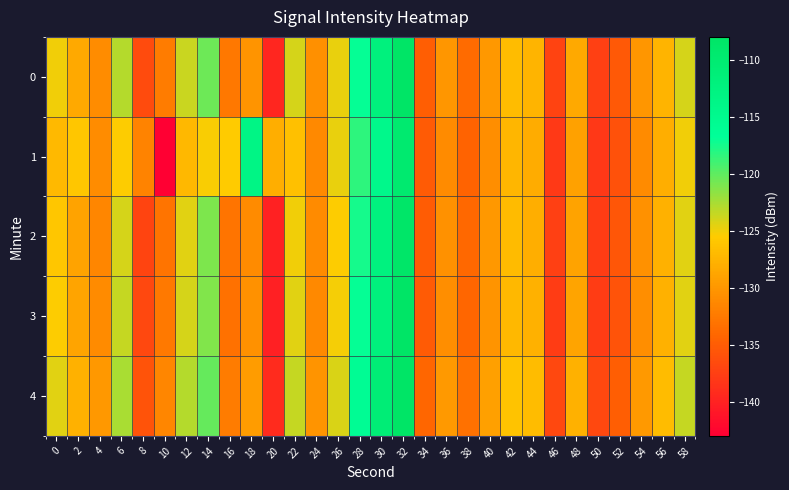

Reading left to right, list all the values displayed in this chart.

0: 0=-125.1	2=-128.5	4=-130.9	6=-123.0	8=-136.6	10=-132.2	12=-123.6	14=-120.6	16=-132.7	18=-130.2	20=-139.7	22=-124.1	24=-130.7	26=-124.8	28=-117.0	30=-112.1	32=-108.1	34=-134.9	36=-130.0	38=-133.7	40=-130.0	42=-126.8	44=-127.5	46=-137.3	48=-128.4	50=-137.4	52=-135.2	54=-130.0	56=-127.4	58=-124.1
1: 0=-127.0	2=-125.9	4=-131.0	6=-125.5	8=-131.7	10=-142.9	12=-127.2	14=-125.3	16=-125.5	18=-113.4	20=-128.0	22=-126.5	24=-131.2	26=-124.8	28=-118.3	30=-114.5	32=-109.7	34=-135.2	36=-131.0	38=-134.5	40=-130.8	42=-127.3	44=-128.1	46=-138.0	48=-129.1	50=-138.2	52=-136.0	54=-131.0	56=-128.0	58=-125.0
2: 0=-126.0	2=-129.0	4=-131.5	6=-124.0	8=-137.0	10=-133.0	12=-124.5	14=-121.0	16=-133.0	18=-131.0	20=-140.0	22=-125.0	24=-131.0	26=-125.5	28=-117.5	30=-112.5	32=-108.5	34=-135.0	36=-130.5	38=-134.0	40=-130.0	42=-127.0	44=-128.0	46=-137.5	48=-129.0	50=-137.8	52=-135.5	54=-130.5	56=-127.8	58=-124.5
3: 0=-125.5	2=-128.8	4=-131.0	6=-123.5	8=-136.8	10=-132.5	12=-124.0	14=-121.2	16=-133.2	18=-130.5	20=-140.2	22=-124.5	24=-131.2	26=-125.2	28=-117.0	30=-112.0	32=-108.2	34=-135.2	36=-130.8	38=-134.2	40=-130.2	42=-127.2	44=-127.8	46=-137.8	48=-128.8	50=-137.8	52=-135.8	54=-130.8	56=-127.8	58=-124.5
4: 0=-124.5	2=-127.8	4=-130.0	6=-122.5	8=-135.8	10=-131.5	12=-123.0	14=-120.2	16=-132.2	18=-129.5	20=-139.2	22=-123.5	24=-130.2	26=-124.2	28=-116.0	30=-111.0	32=-107.2	34=-134.2	36=-129.8	38=-133.2	40=-129.2	42=-126.2	44=-126.8	46=-136.8	48=-127.8	50=-136.8	52=-134.8	54=-129.8	56=-126.8	58=-123.5